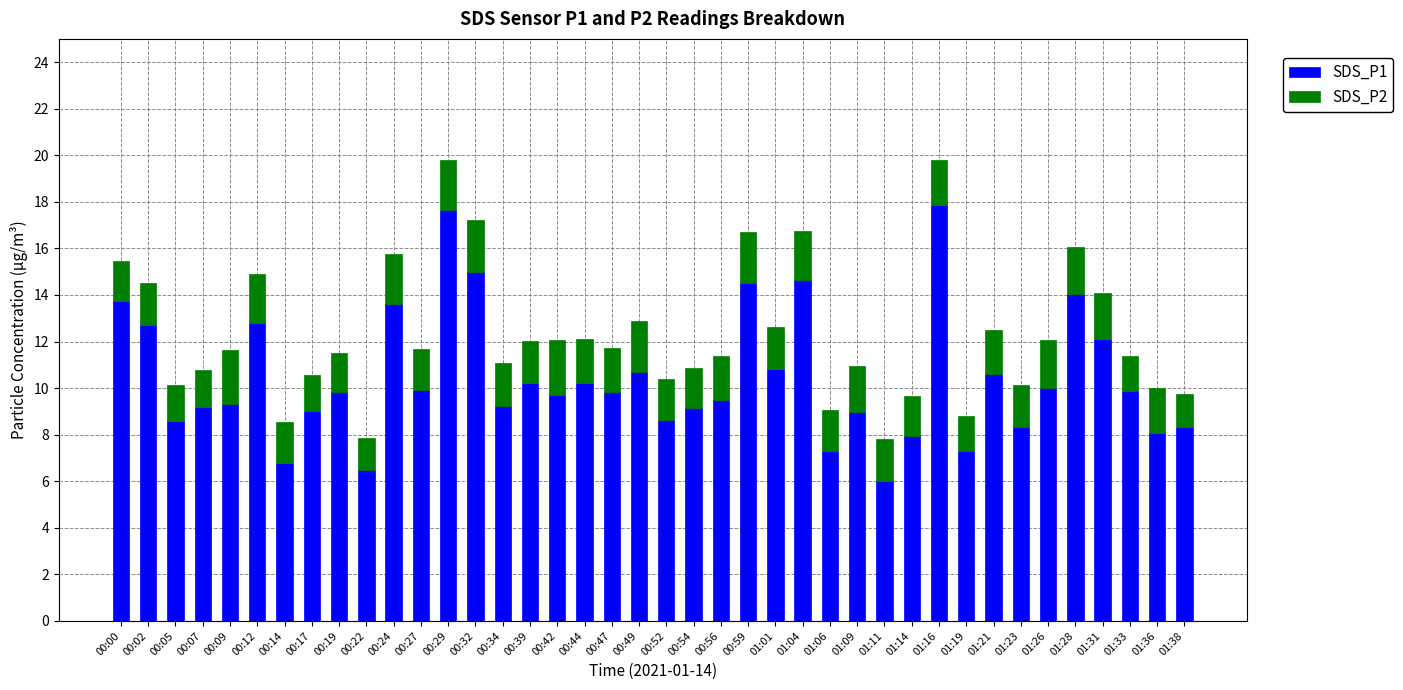

What is the total value across all series at 00:56?

11.4